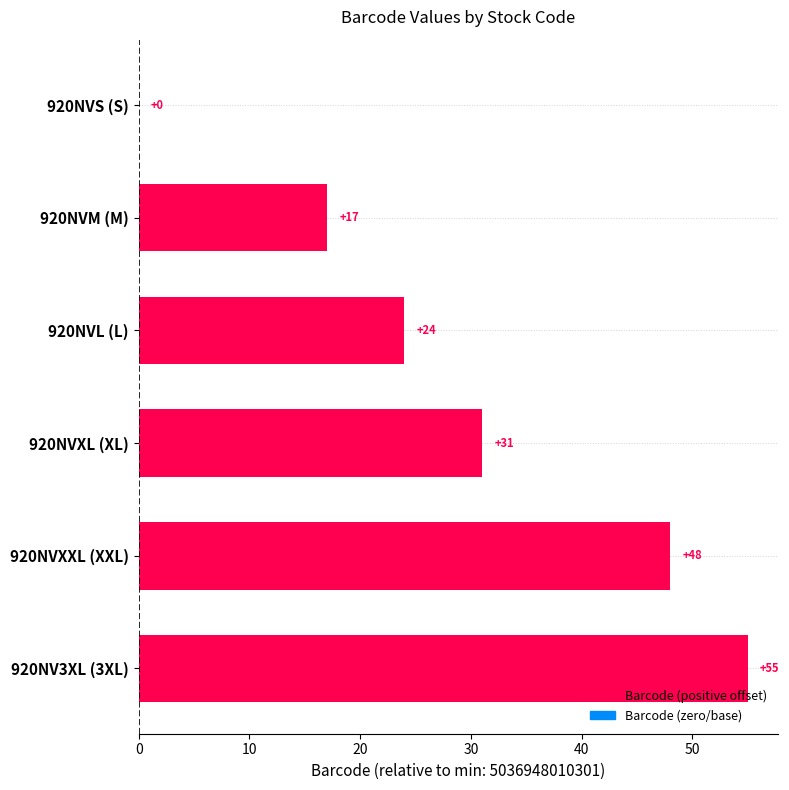

What is the ratio of the value at 920NVM (M) to the value at 920NVXXL (XXL)?

0.4